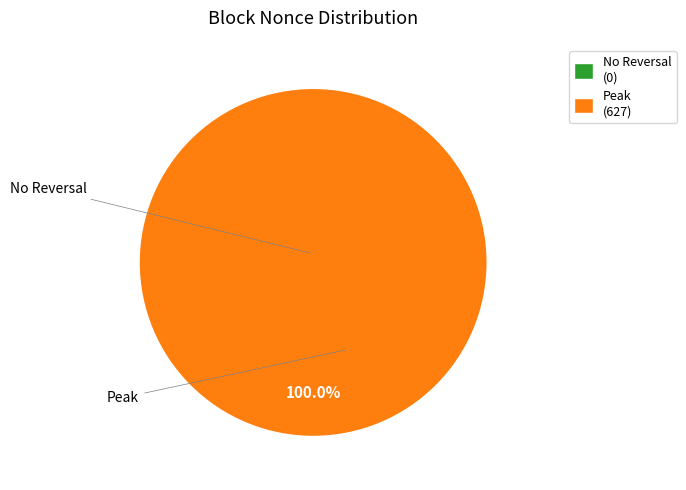

To the nearest percent, what is the combined percentage of 26346 and 26344?

100%